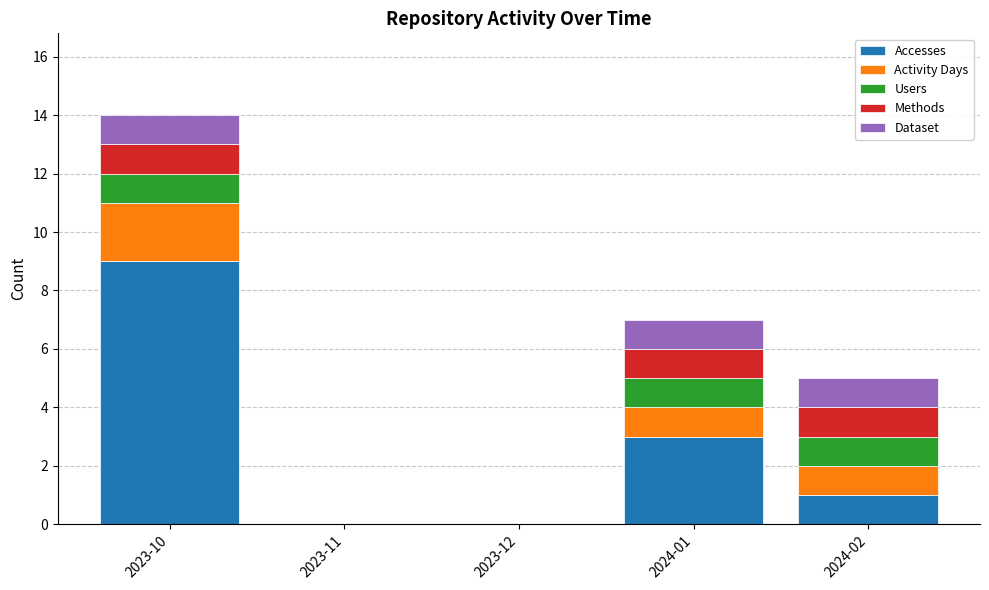

What is the maximum value for Accesses?

9